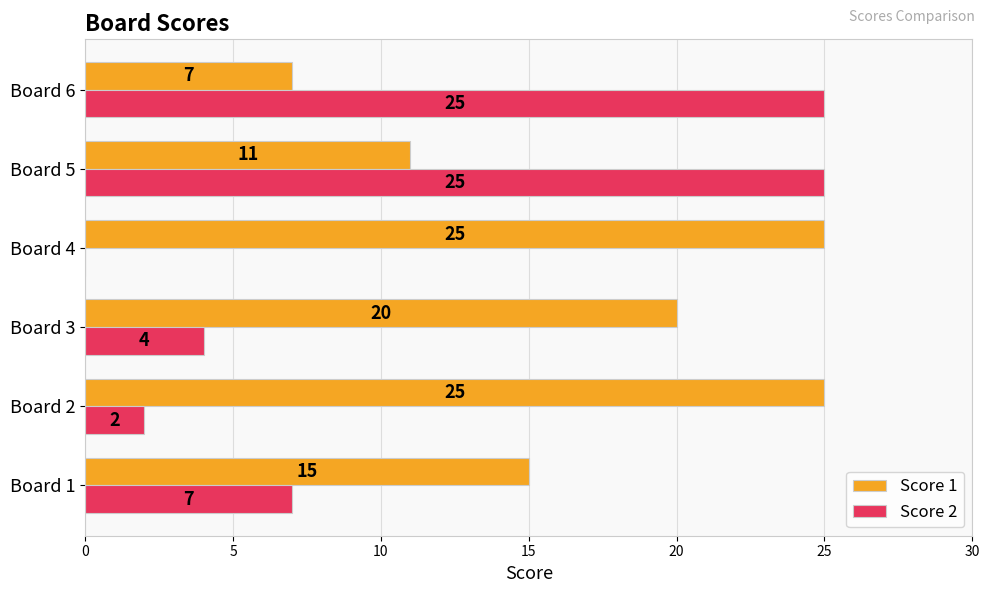

The Score 1 series shows 25 at Board 2. True or false?

True